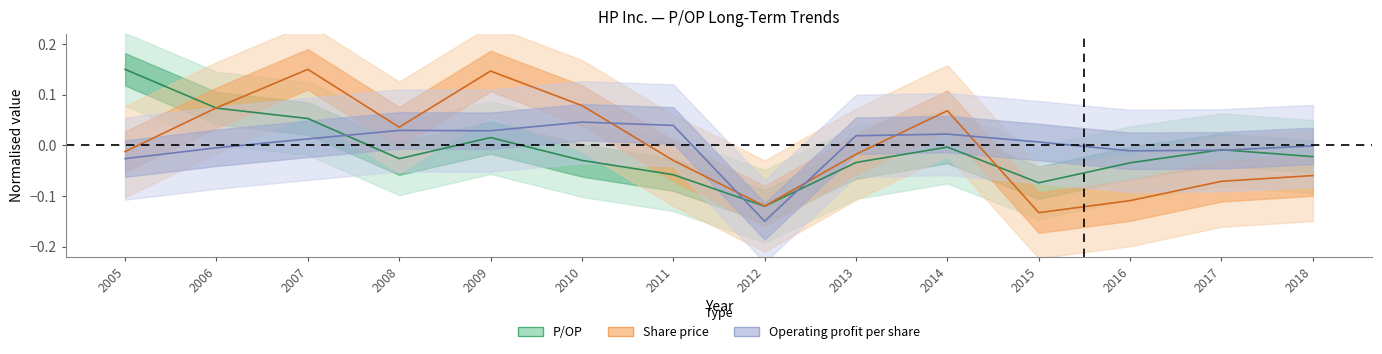

How many series are shown in this chart?

3